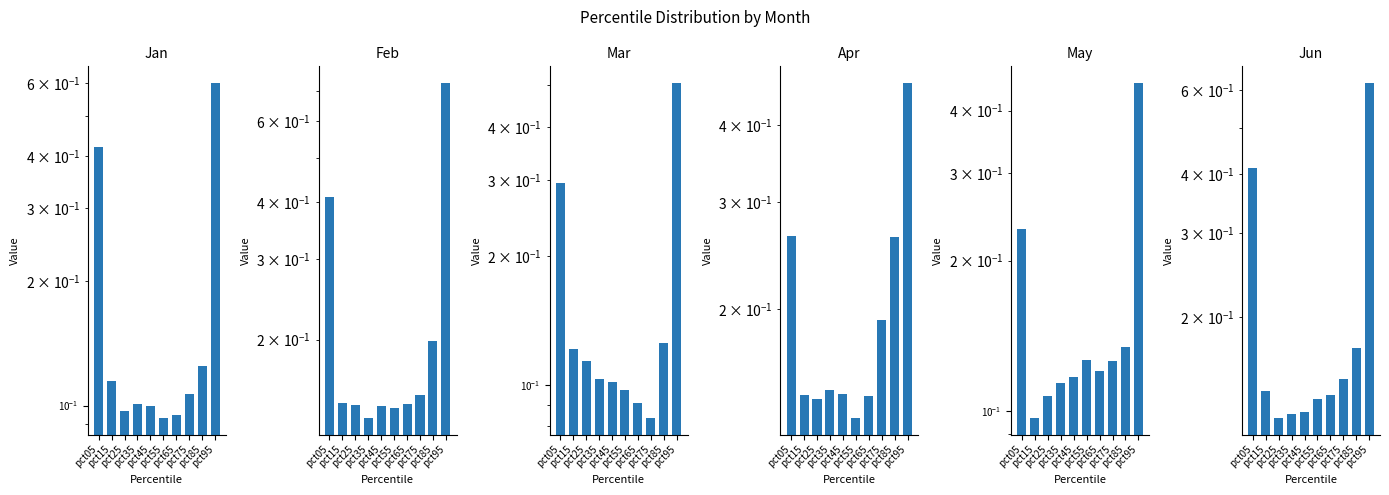

Which category has the lowest value across all series?

pct75